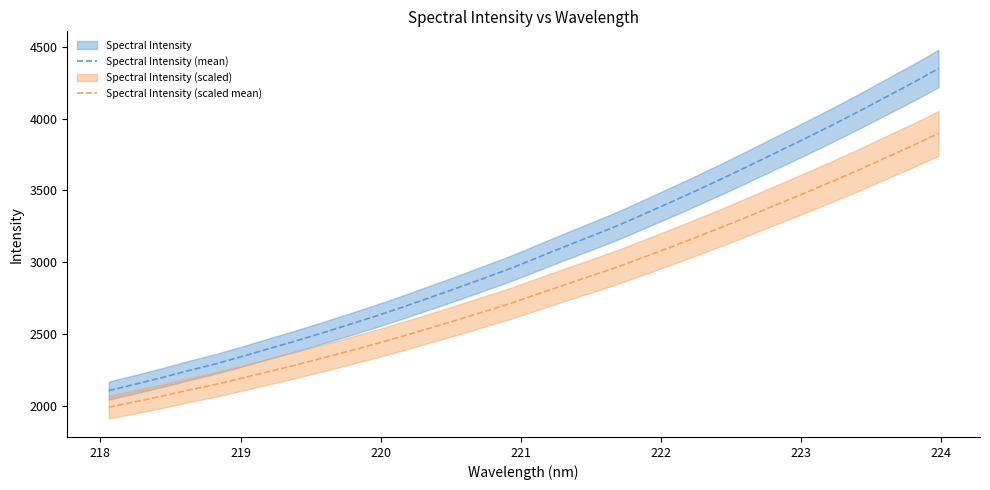

What is the highest value of the Spectral Intensity (scaled mean) series?

3898.2